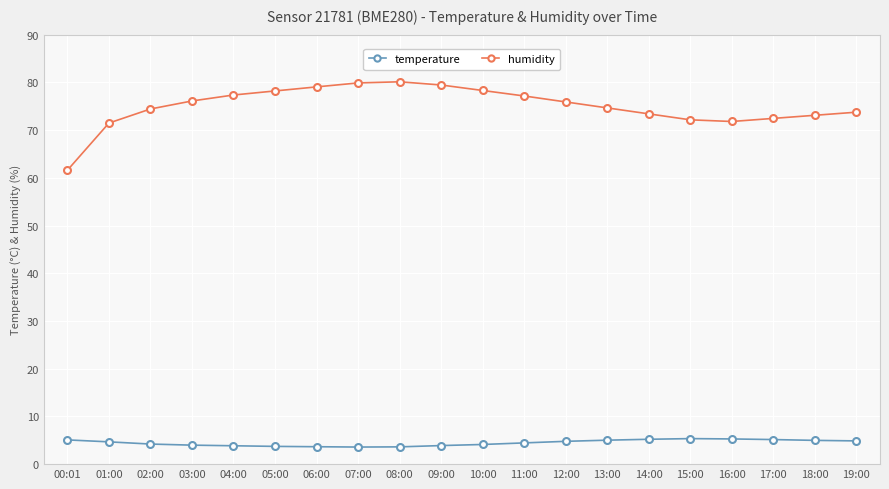

What is the label of the 16th point from the left?

15:00